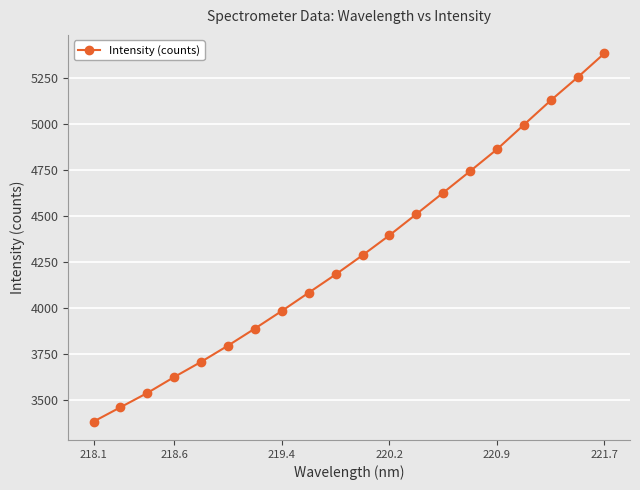

What is the value of the 20th point from the left?

5386.3